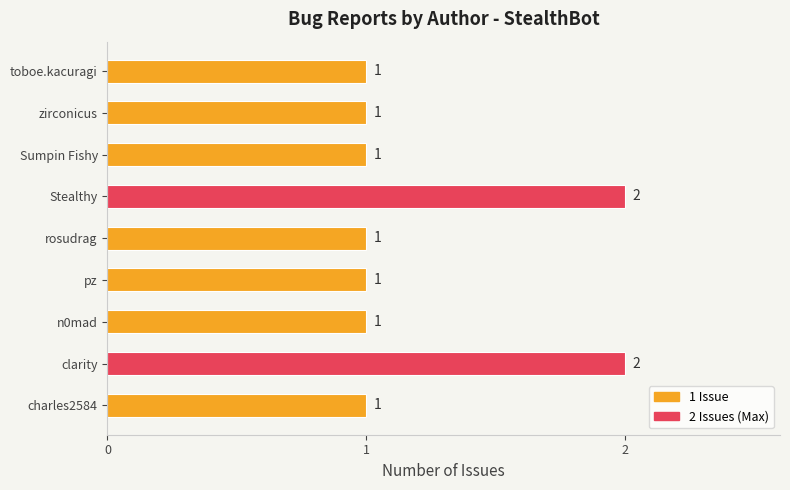

The chart shows a value of 1 at pz. True or false?

True